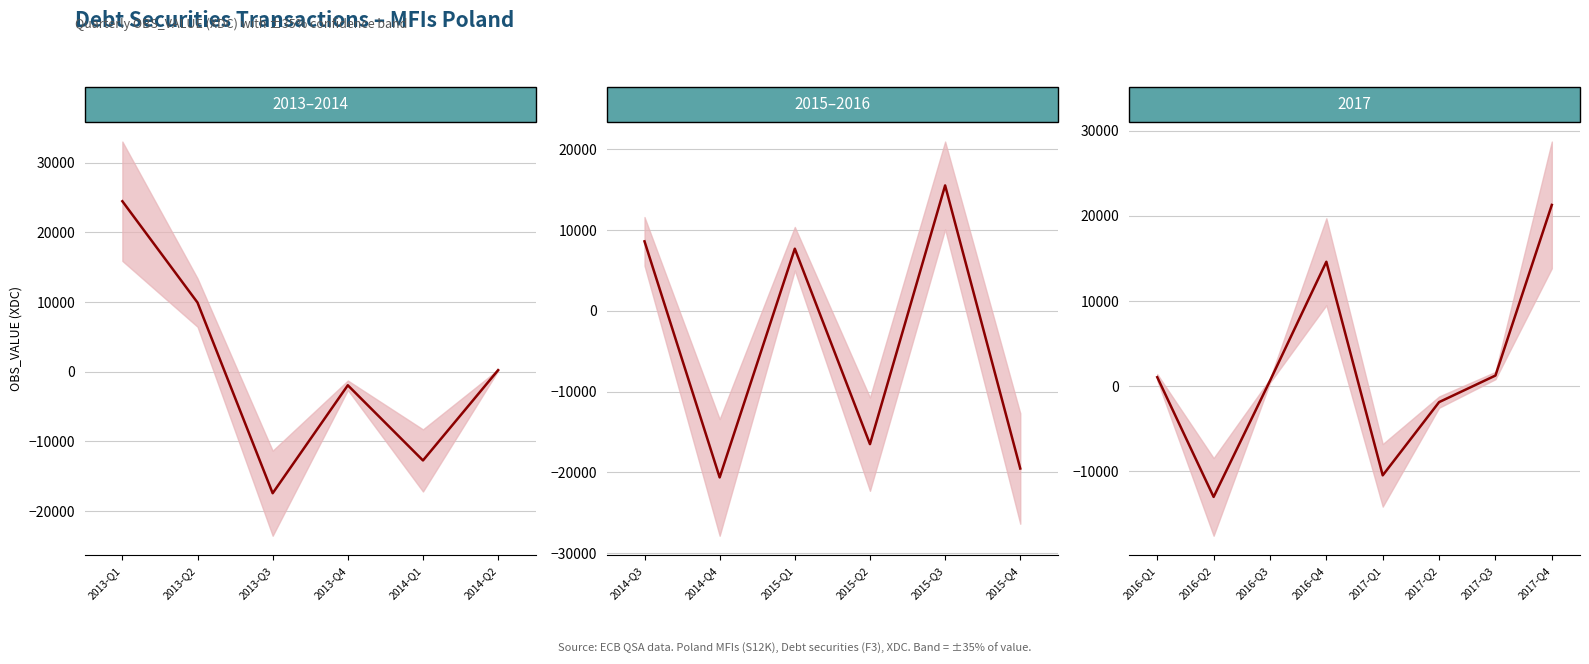

Where does the data first go above 1030?

2016-Q1